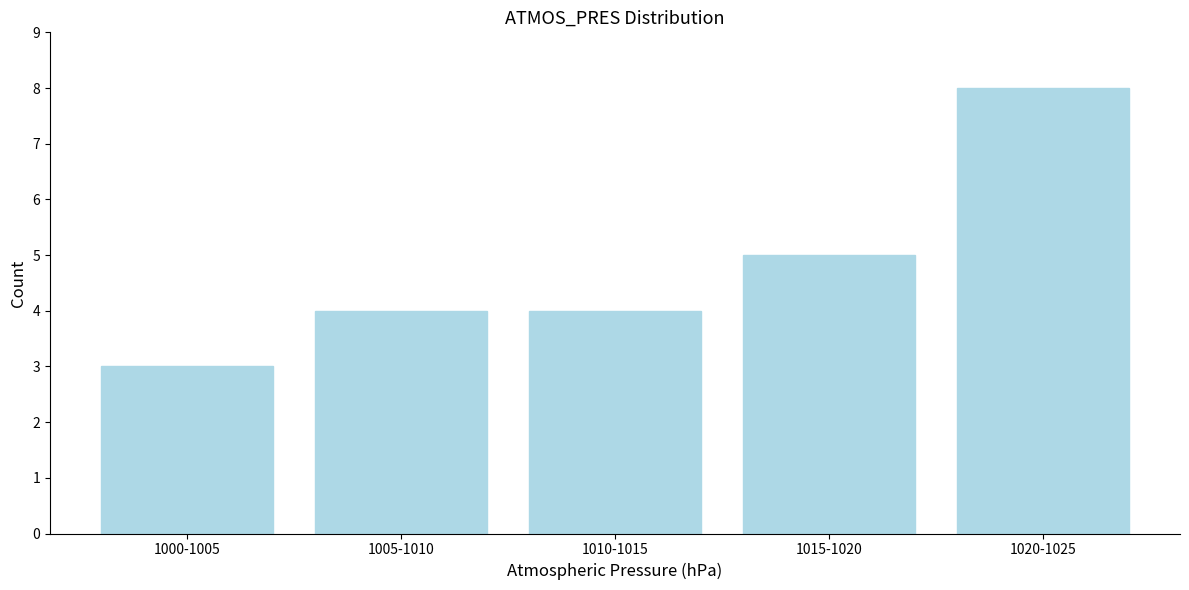

Reading left to right, list all the values displayed in this chart.

3	4	4	5	8